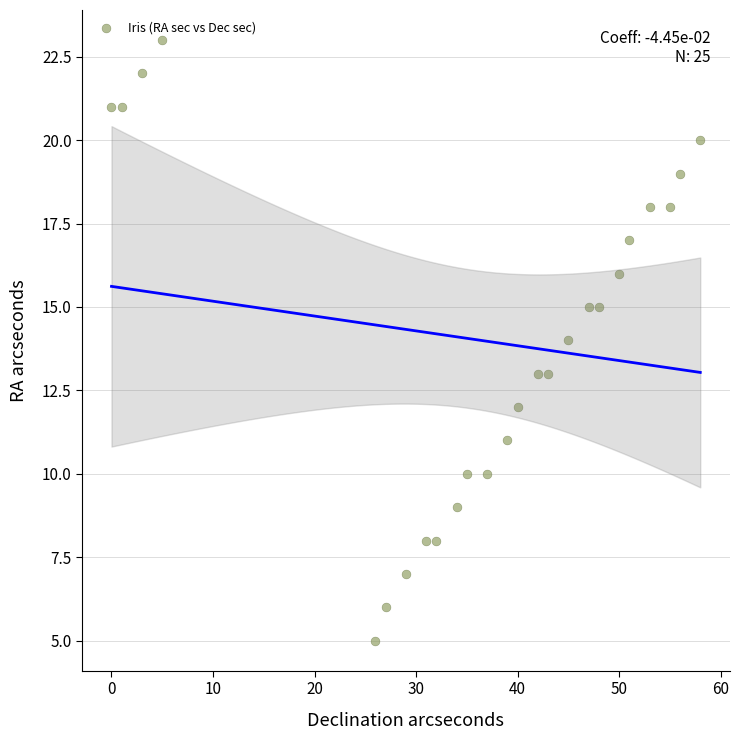

What is the range of X values (max minus min)?

58